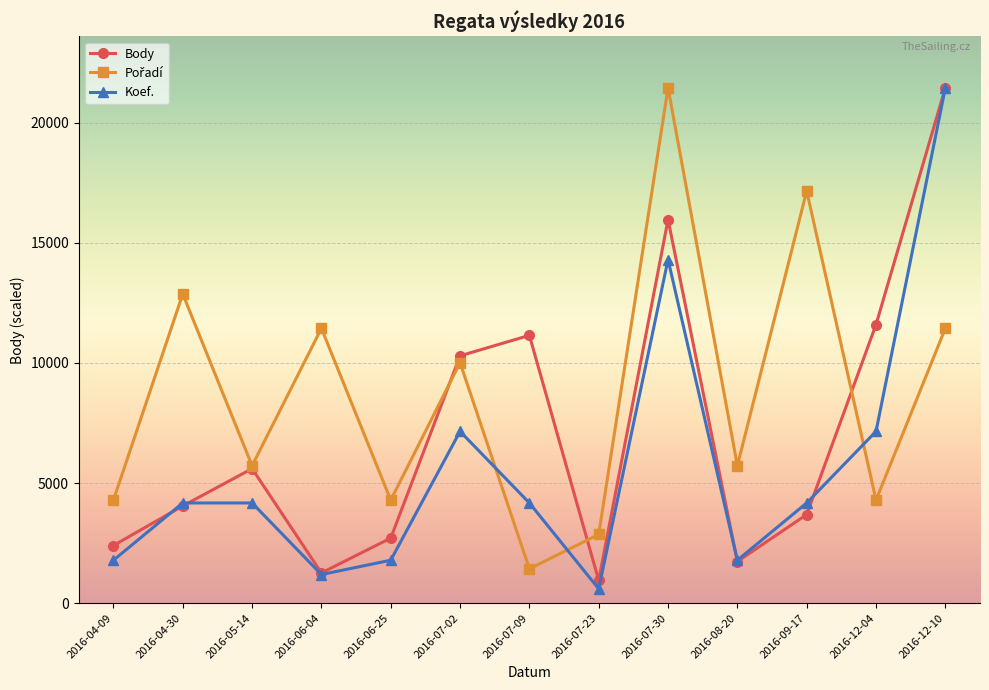

How many values in the Koef. series exceed 4171?

8